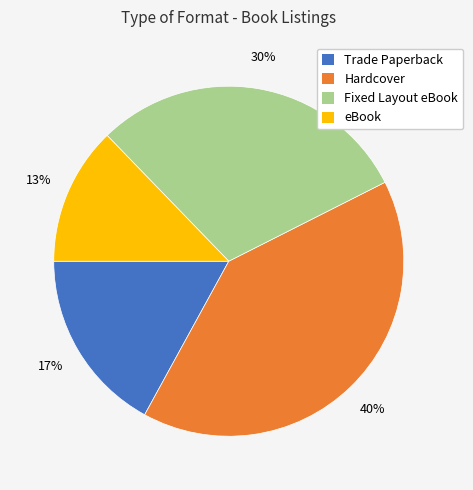

To the nearest percent, what percentage of the pie is eBook?

13%